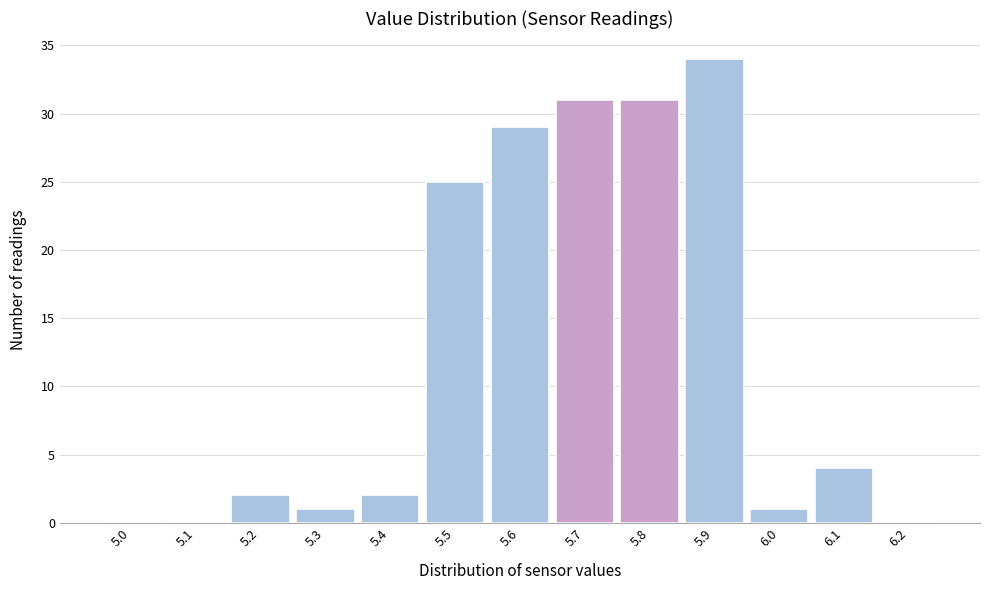

Reading left to right, extract all data points from this chart.

5.0=0	5.1=0	5.2=2	5.3=1	5.4=2	5.5=25	5.6=29	5.7=31	5.8=31	5.9=34	6.0=1	6.1=4	6.2=0